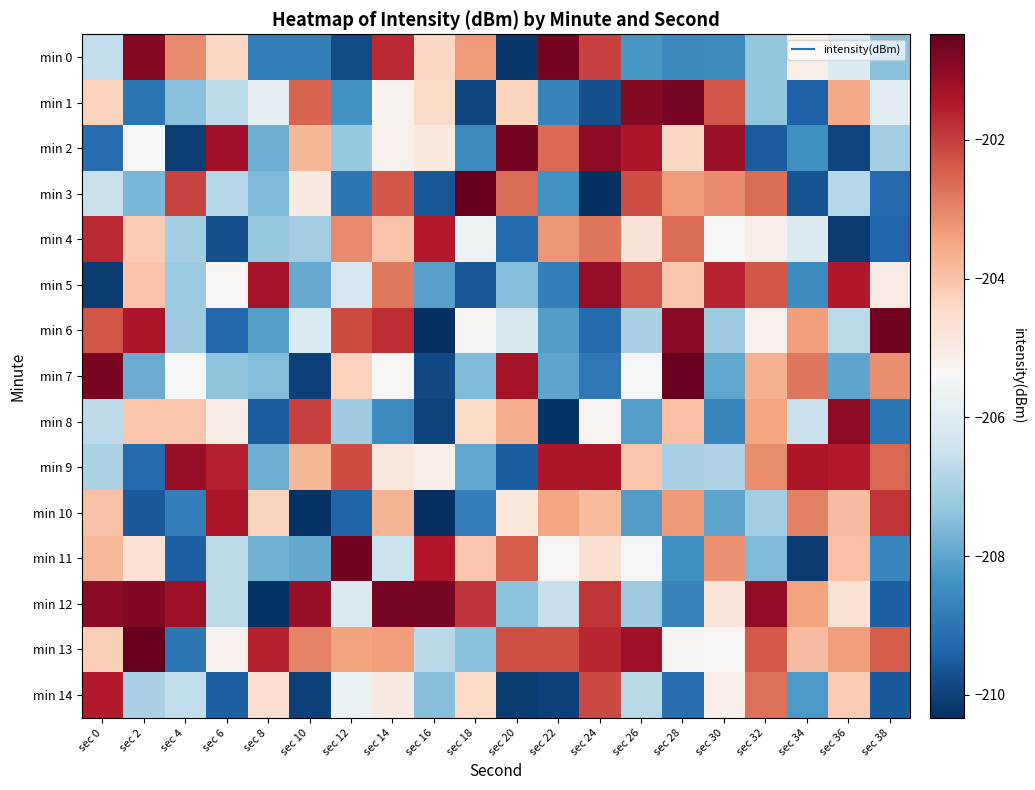

How many categories are shown in the chart?

20